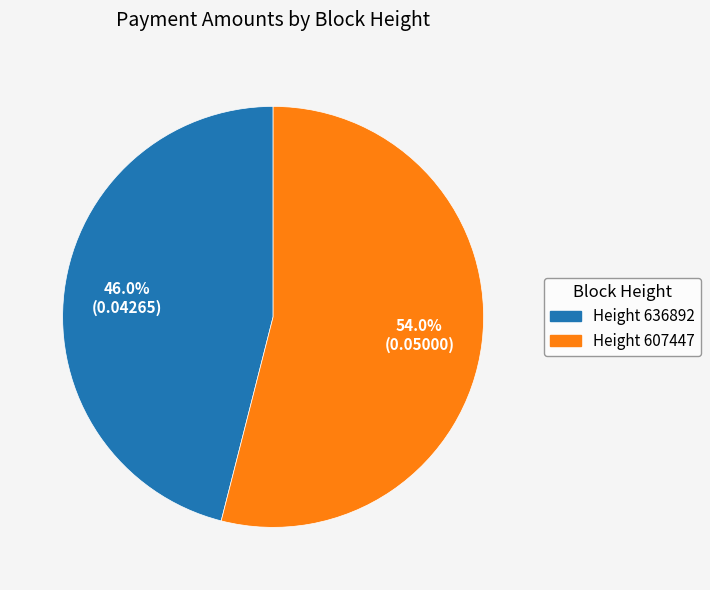

Which category has the smallest portion of the pie?

Height 636892